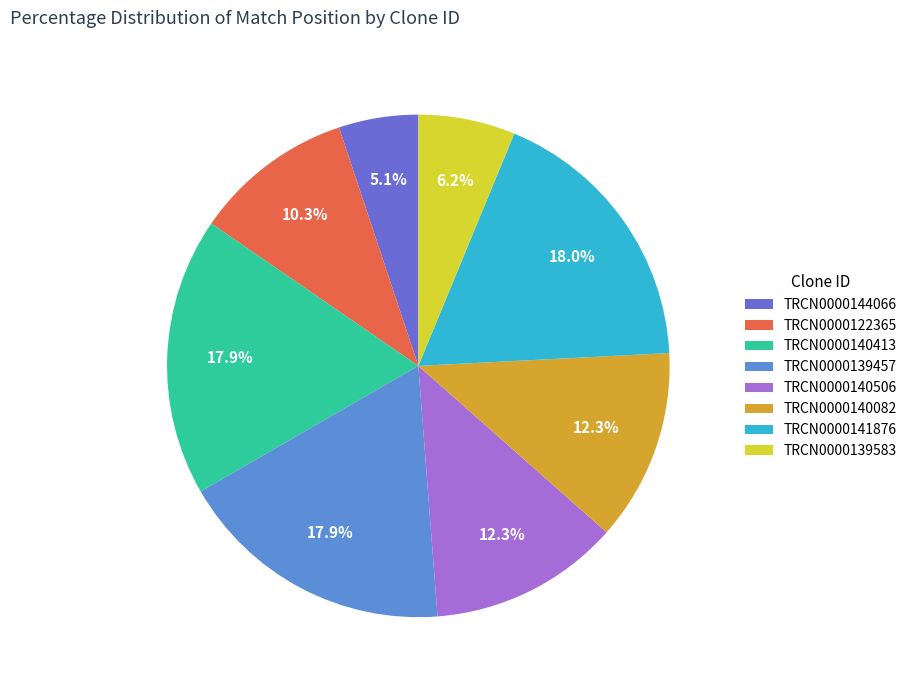

True or false: TRCN0000141876 accounts for 18% of the total.

True